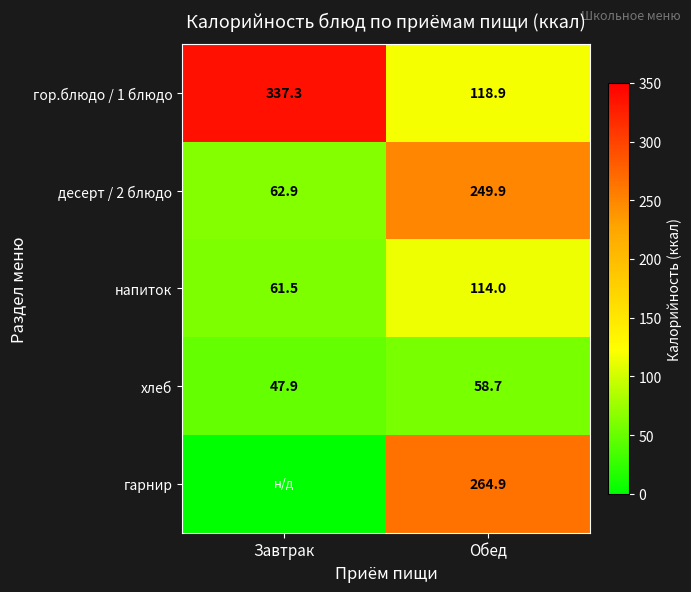

What is the difference between the хлеб values at Завтрак and Обед?

10.8